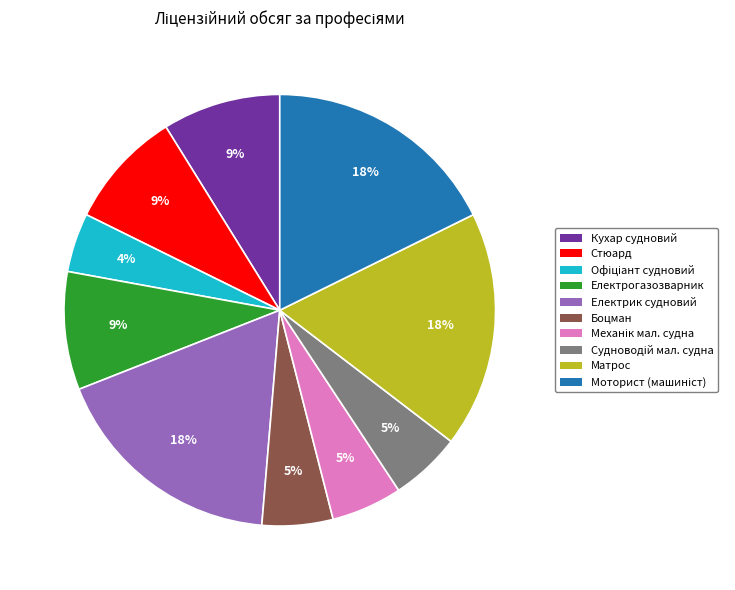

Which has a higher value, Електрик судновий or Електрогазозварник?

Електрик судновий